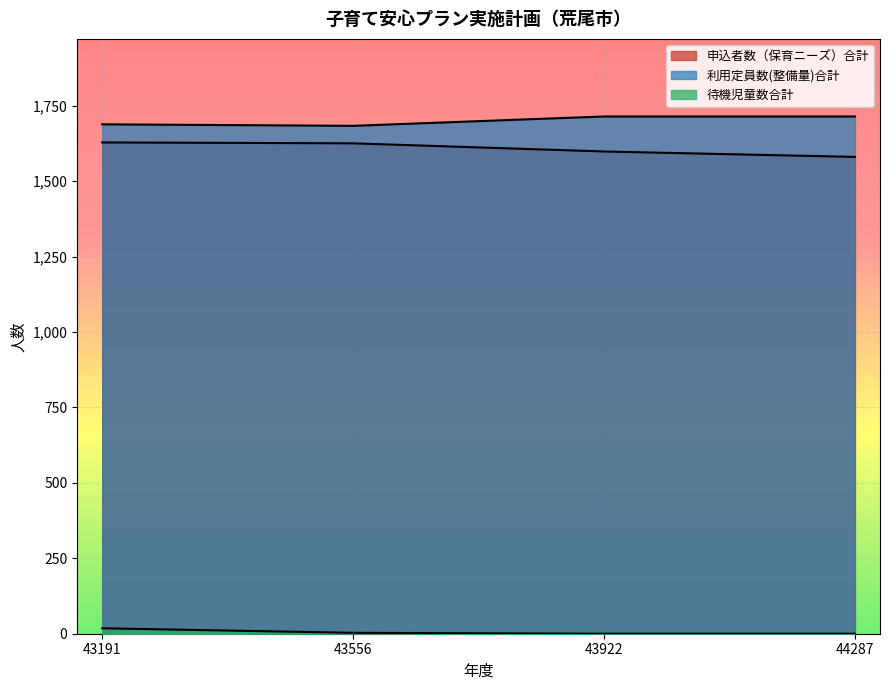

Which series has the largest range (max minus min)?

申込者数（保育ニーズ）合計